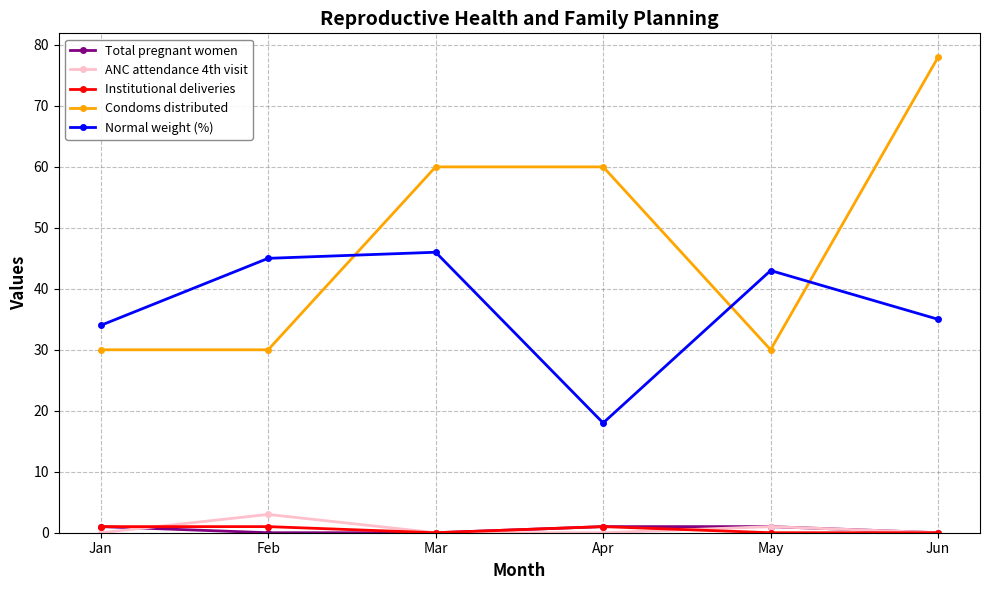

At which label does Condoms distributed reach its peak?

Jun